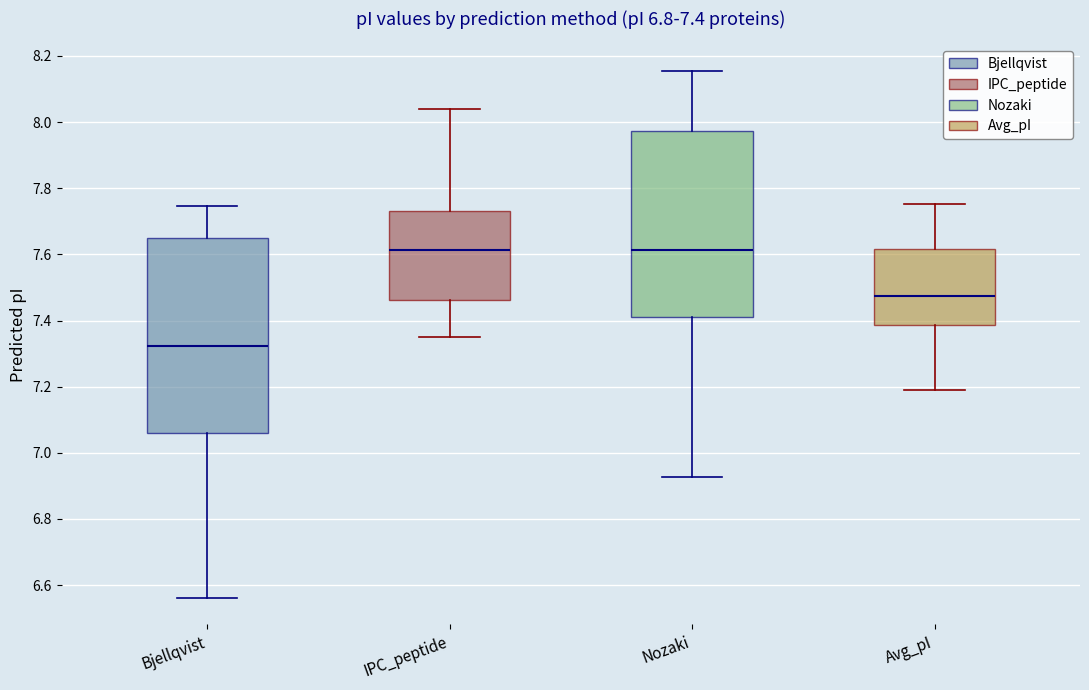

Comparing the boxes themselves (not the whiskers), which one is the tallest?

Bjellqvist